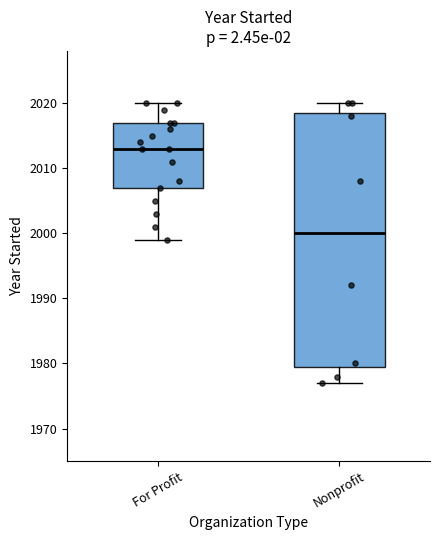

Which box has the lowest median line?

Nonprofit